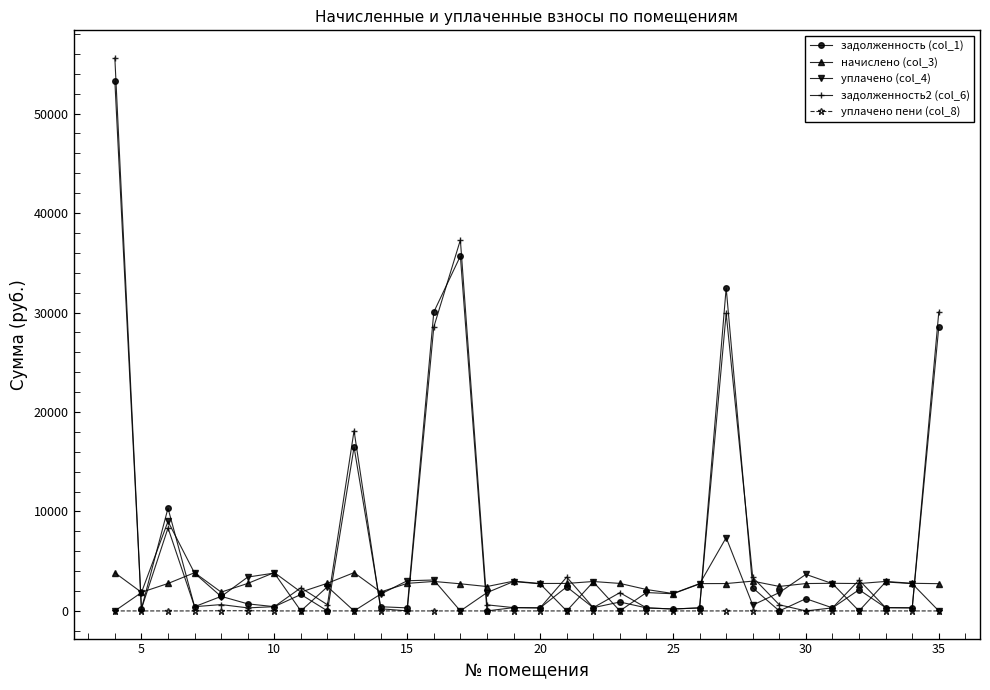

What is the highest value of the уплачено (col_4) series?

9000.0